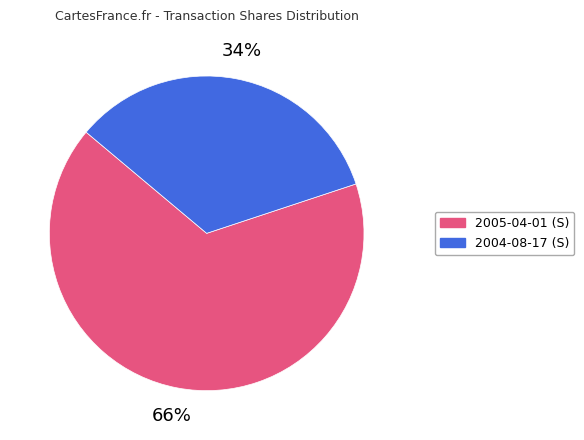

To the nearest percent, what percentage of the pie is 2005-04-01 (S)?

66%